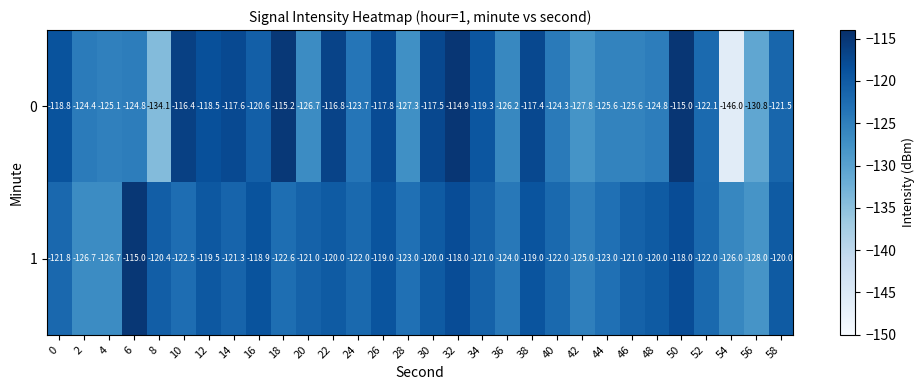

At which category does the chart reach its minimum across all series?

54